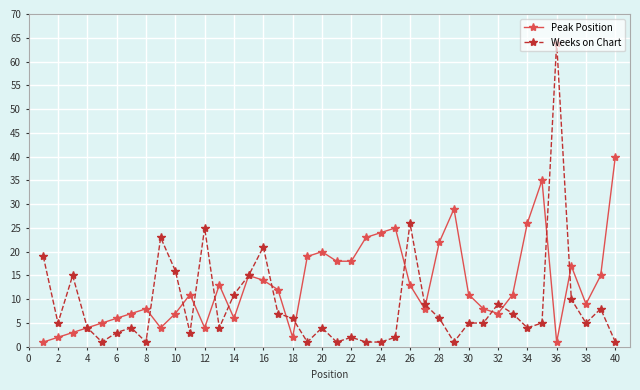

Does the chart display data point markers on the line(s)?

Yes